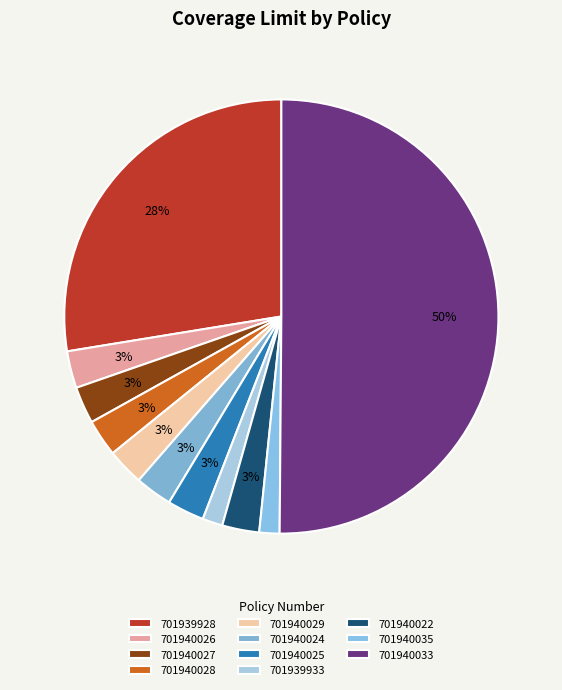

Rank the categories by value from lowest to highest.

701939933, 701940035, 701940026, 701940027, 701940028, 701940029, 701940024, 701940025, 701940022, 701939928, 701940033